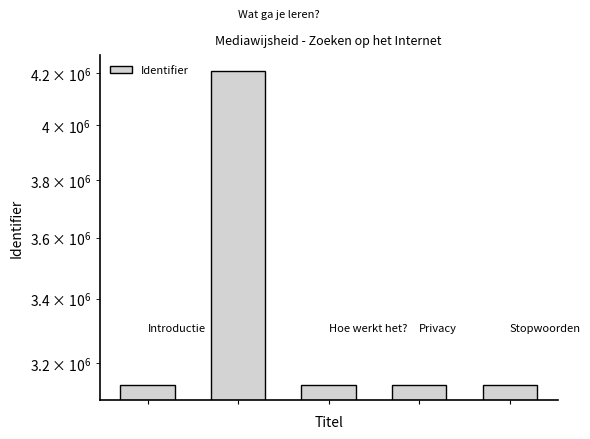

Rank the categories by value from lowest to highest.

0, 2, 3, 4, 1